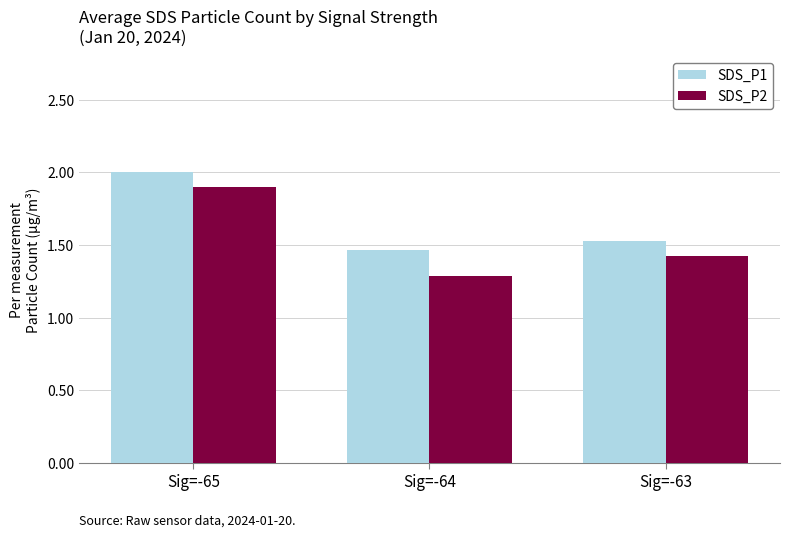

What is the total value across all series at Sig=-65?

3.9